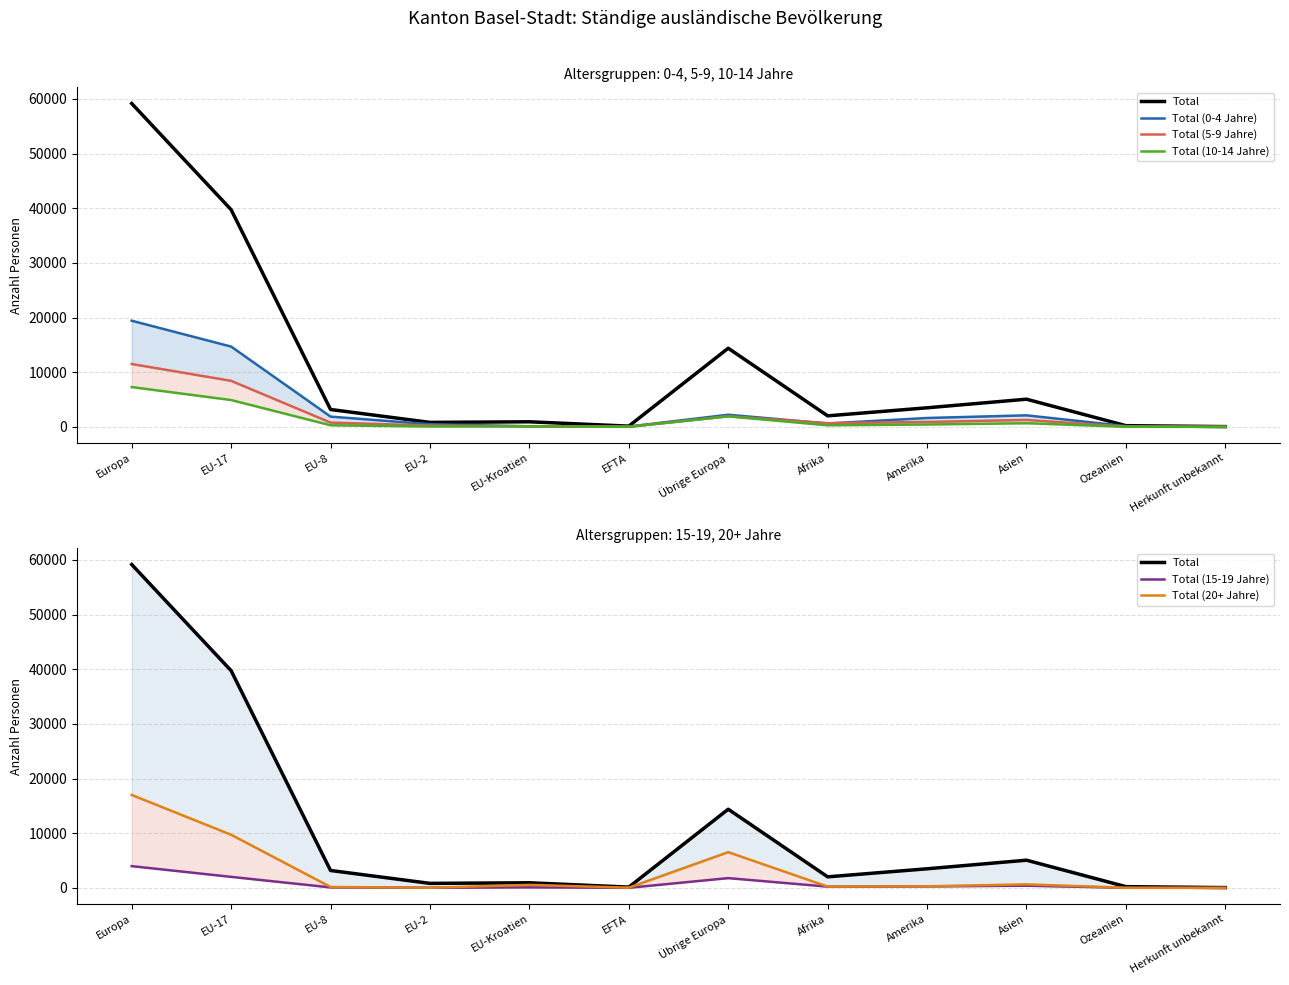

What is the difference between the second highest and minimum values in the Total (5-9 Jahre) series?

8402